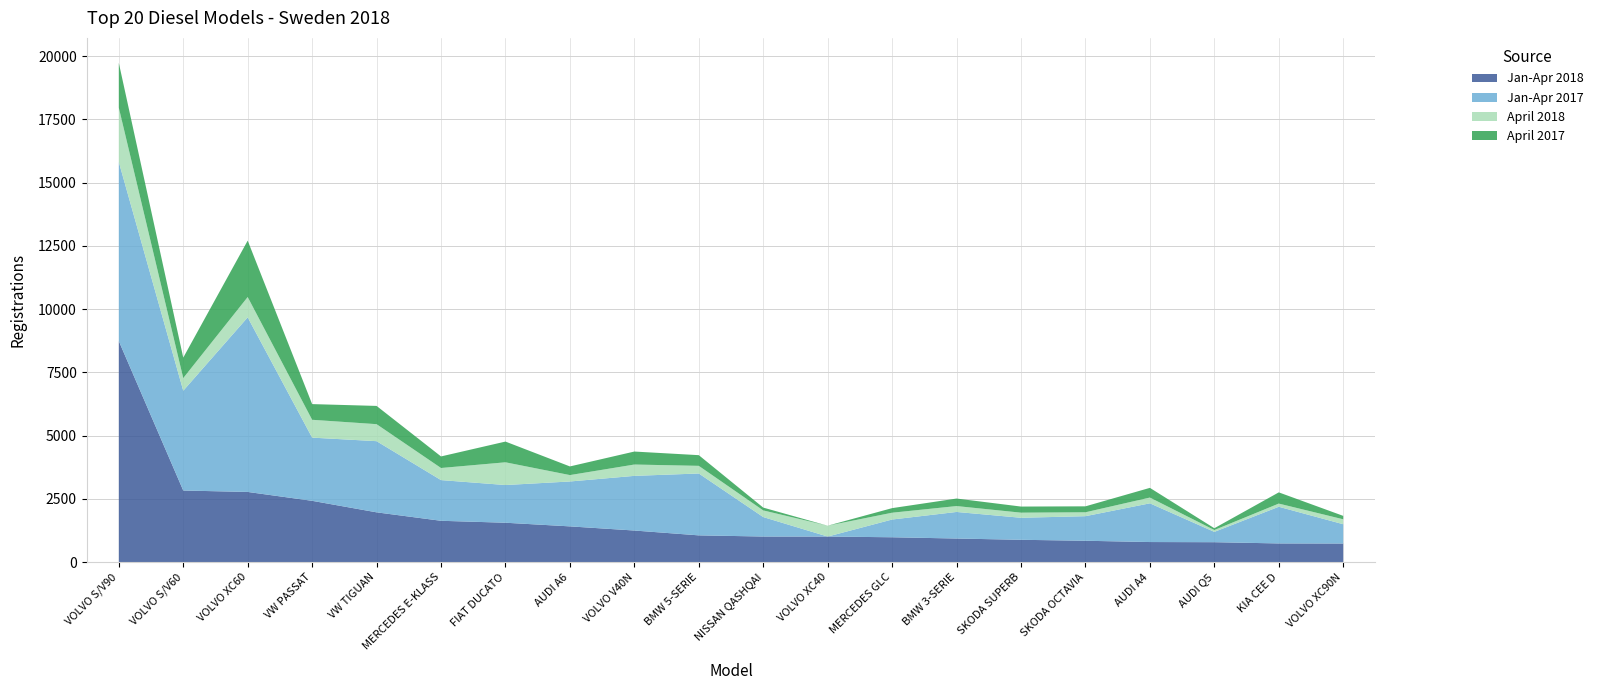

Reading right to left, list all the values displayed in this chart.

Jan-Apr 2018: VOLVO XC90N=741	KIA CEE D=744	AUDI Q5=793	AUDI A4=799	SKODA OCTAVIA=850	SKODA SUPERB=888	BMW 3-SERIE=938	MERCEDES GLC=988	VOLVO XC40=1016	NISSAN QASHQAI=1017	BMW 5-SERIE=1063	VOLVO V40N=1254	AUDI A6=1418	FIAT DUCATO=1562	MERCEDES E-KLASS=1639	VW TIGUAN=1973	VW PASSAT=2428	VOLVO XC60=2779	VOLVO S/V60=2835	VOLVO S/V90=8741
Jan-Apr 2017: VOLVO XC90N=762	KIA CEE D=1449	AUDI Q5=408	AUDI A4=1530	SKODA OCTAVIA=971	SKODA SUPERB=870	BMW 3-SERIE=1050	MERCEDES GLC=701	VOLVO XC40=0	NISSAN QASHQAI=769	BMW 5-SERIE=2445	VOLVO V40N=2160	AUDI A6=1774	FIAT DUCATO=1490	MERCEDES E-KLASS=1608	VW TIGUAN=2812	VW PASSAT=2497	VOLVO XC60=6899	VOLVO S/V60=3944	VOLVO S/V90=7075
April 2018: VOLVO XC90N=195	KIA CEE D=126	AUDI Q5=73	AUDI A4=228	SKODA OCTAVIA=154	SKODA SUPERB=202	BMW 3-SERIE=233	MERCEDES GLC=269	VOLVO XC40=429	NISSAN QASHQAI=263	BMW 5-SERIE=302	VOLVO V40N=448	AUDI A6=253	FIAT DUCATO=898	MERCEDES E-KLASS=478	VW TIGUAN=672	VW PASSAT=705	VOLVO XC60=803	VOLVO S/V60=499	VOLVO S/V90=2147
April 2017: VOLVO XC90N=135	KIA CEE D=443	AUDI Q5=71	AUDI A4=383	SKODA OCTAVIA=235	SKODA SUPERB=241	BMW 3-SERIE=297	MERCEDES GLC=181	VOLVO XC40=0	NISSAN QASHQAI=111	BMW 5-SERIE=422	VOLVO V40N=513	AUDI A6=342	FIAT DUCATO=819	MERCEDES E-KLASS=457	VW TIGUAN=721	VW PASSAT=620	VOLVO XC60=2229	VOLVO S/V60=809	VOLVO S/V90=1771